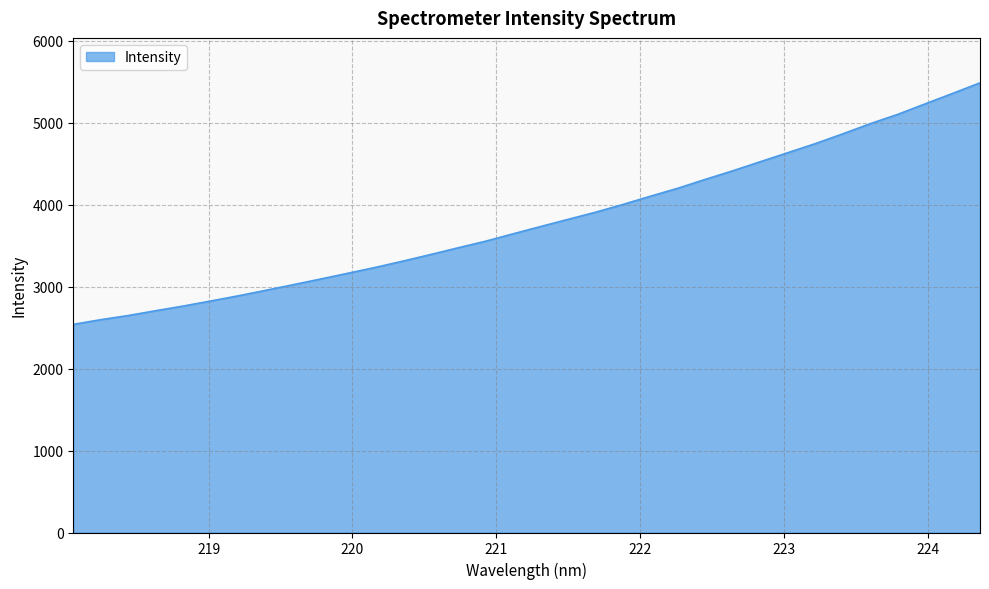

What is the smallest value displayed?

2539.1